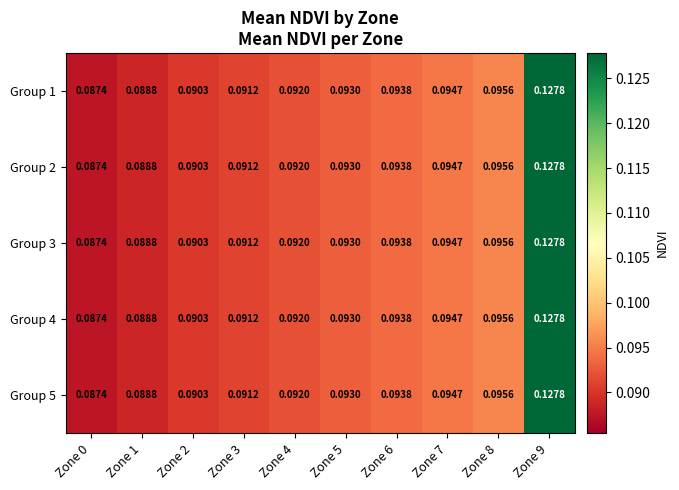

Is the value of Group 3 at Zone 9 greater than the value of Group 4 at Zone 0?

Yes